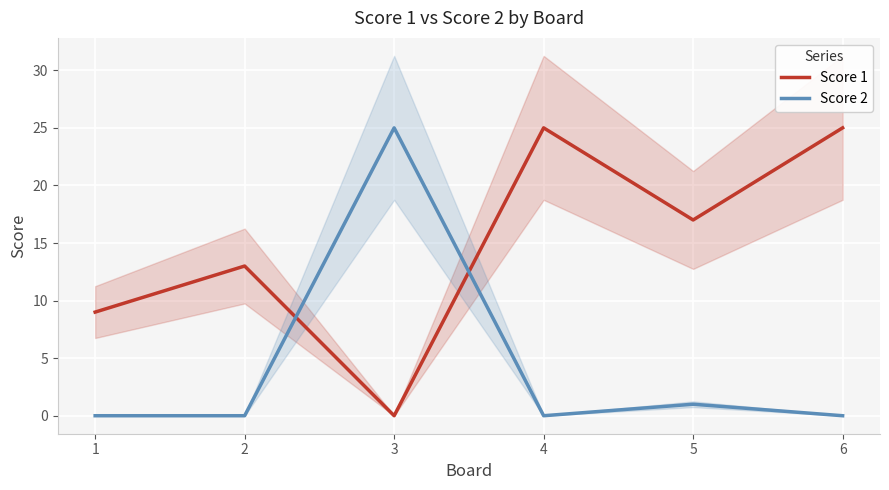

What is the sum of the Score 2 values at 4 and 5?

1